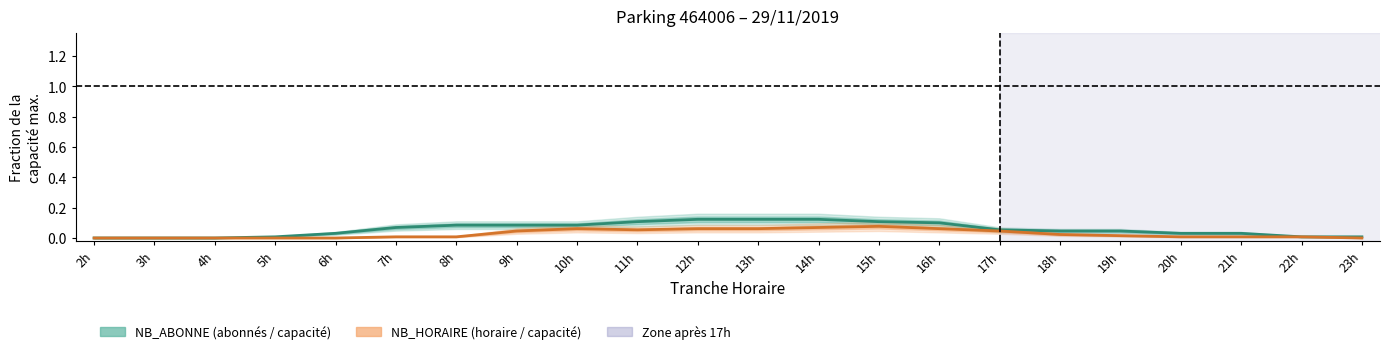

Where is the first local maximum for NB_HORAIRE (horaire / capacité)?

10h